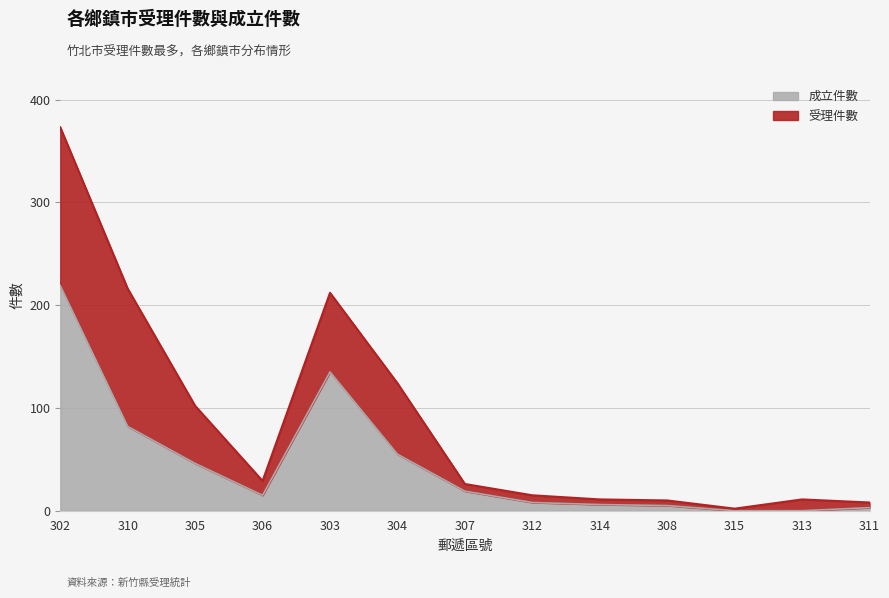

At which category does the chart reach its peak across all series?

302